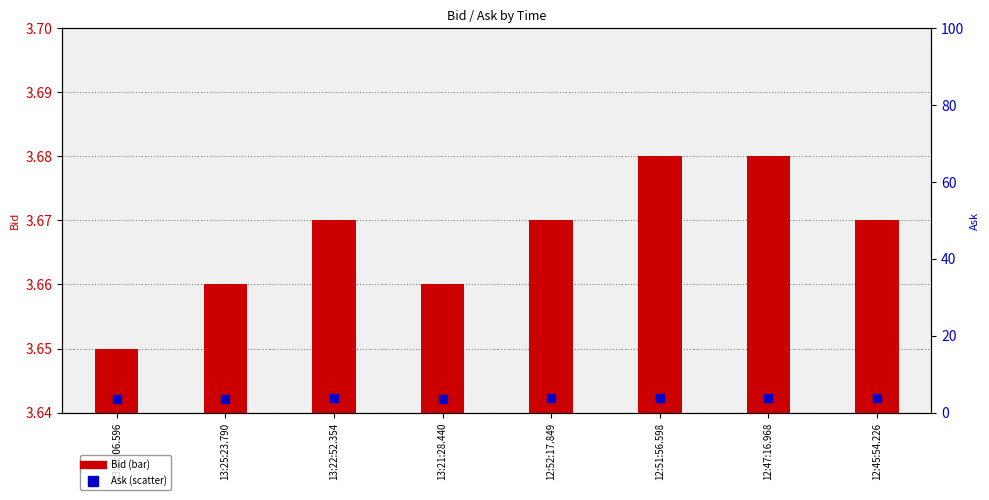

What are all the series names shown in the legend?

Bid, Ask